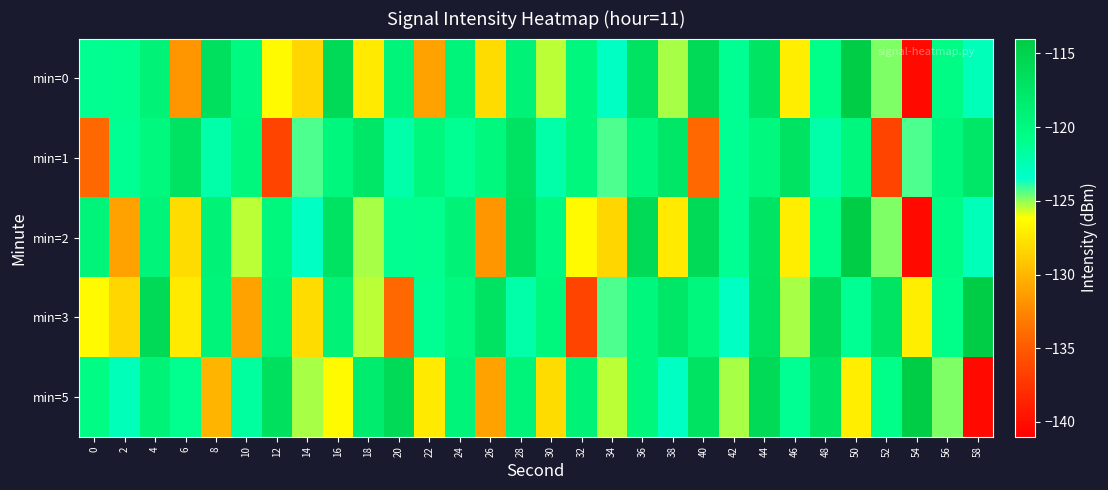

Which series changed the most between 40 and 56?

min=1